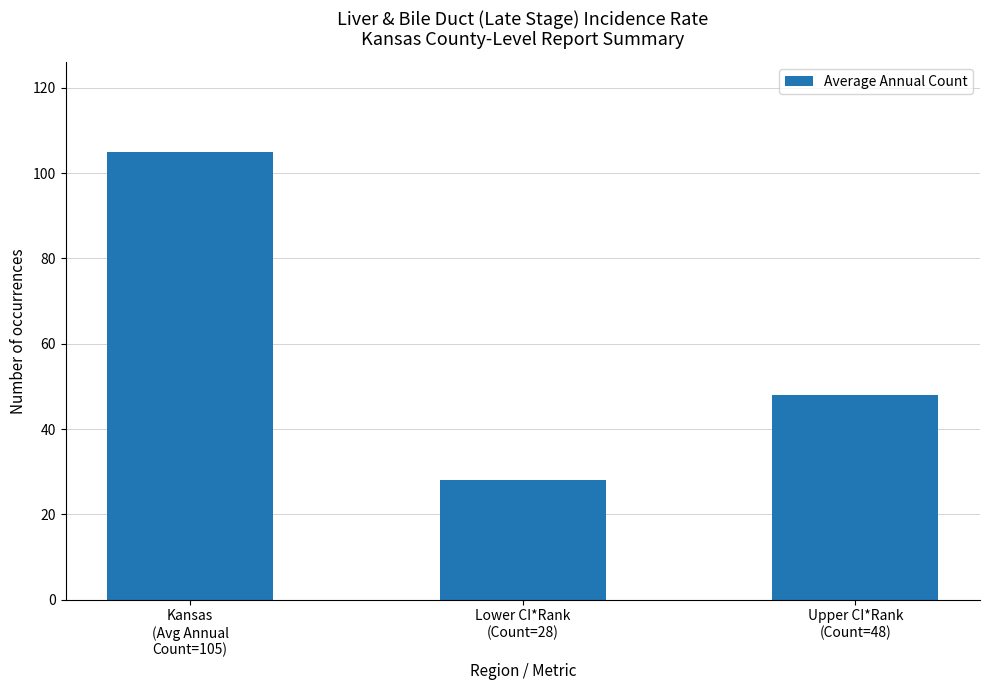

List the labels in order of value, largest first.

Kansas
(Avg Annual
Count=105), Upper CI*Rank
(Count=48), Lower CI*Rank
(Count=28)